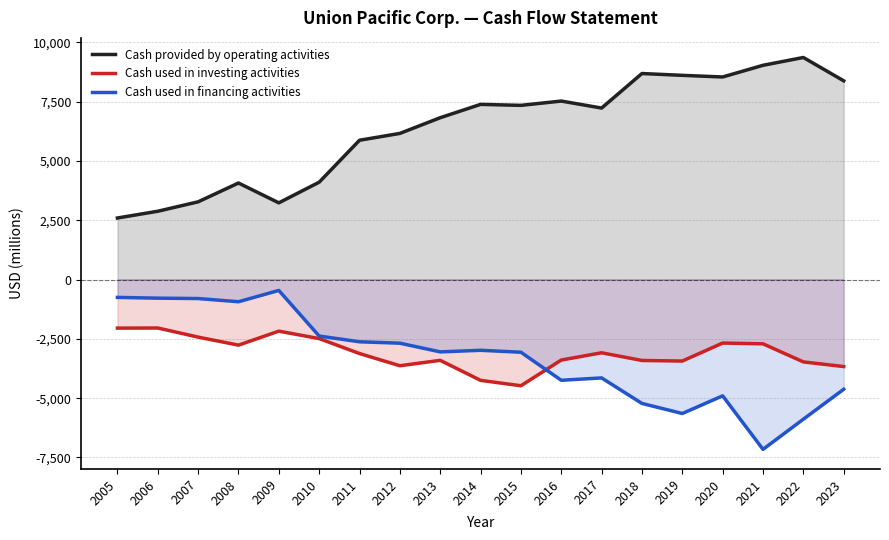

At which label is Cash used in investing activities closest to -3259?

2016